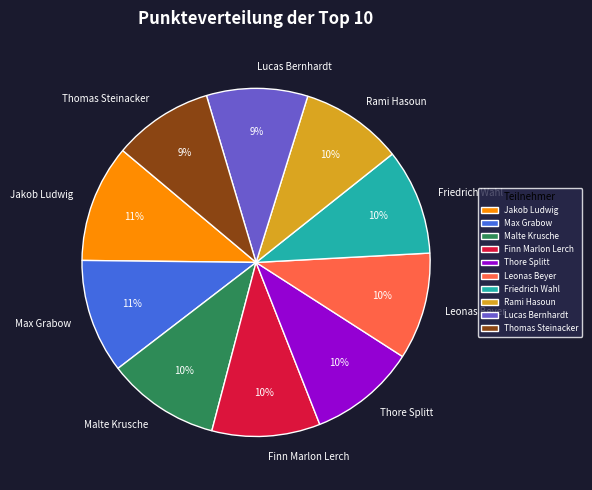

The Thore Splitt slice represents 1% of the pie. True or false?

False